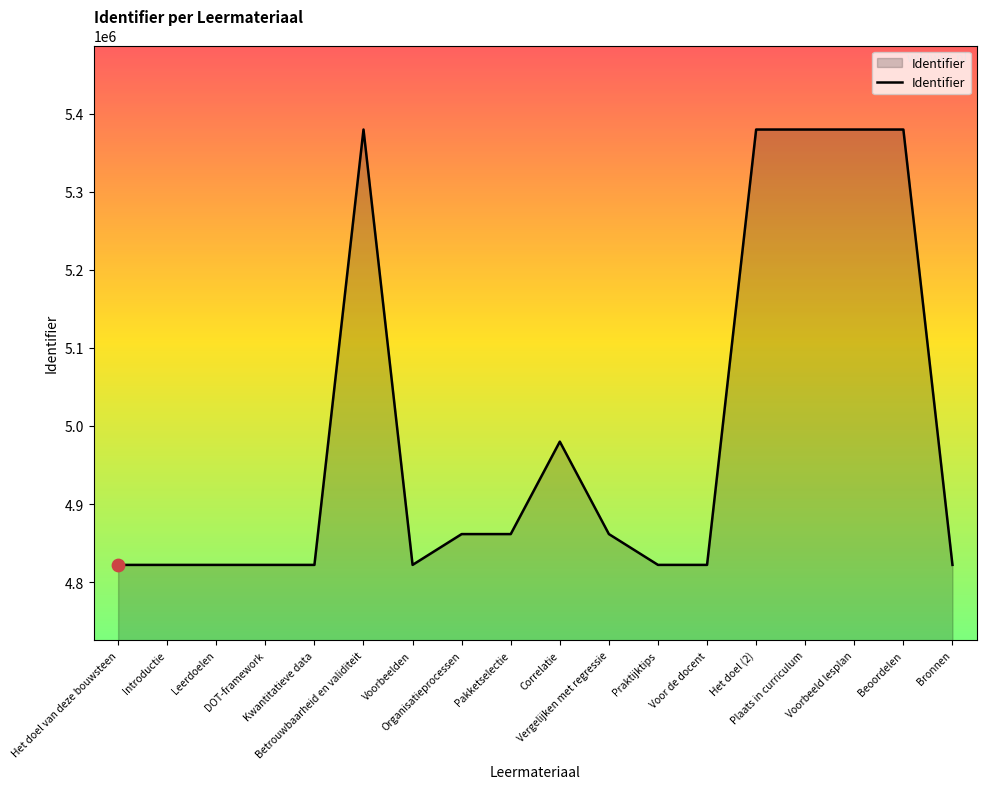

Between Plaats in curriculum and Vergelijken met regressie, which is larger?

Plaats in curriculum